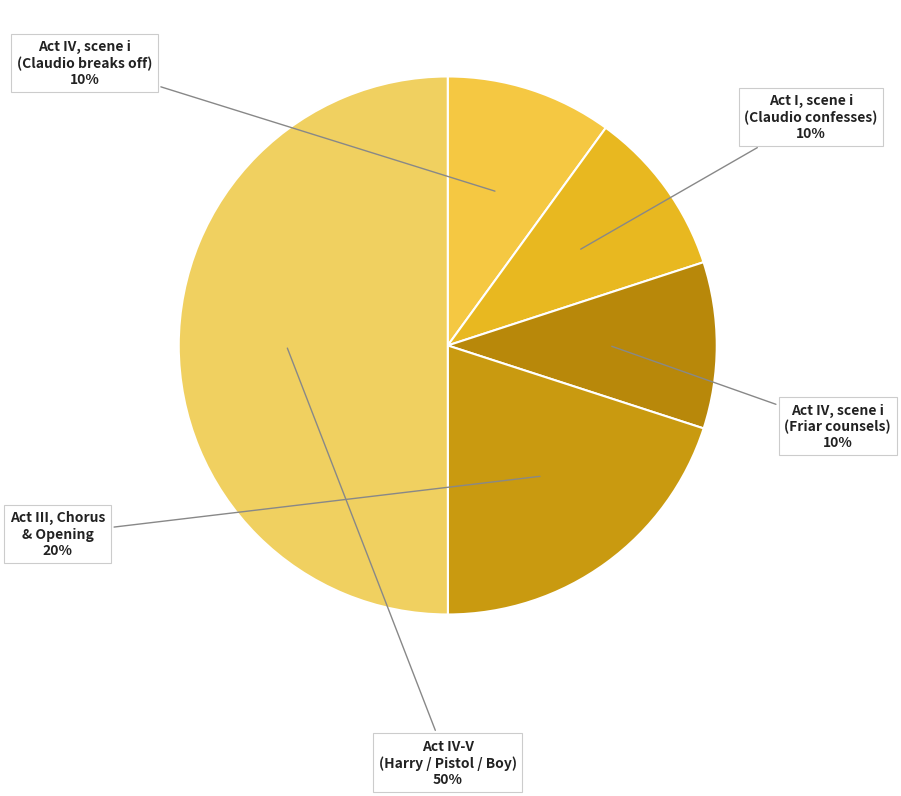

Combined, do Act III, Chorus & Opening and Act I, scene i (Claudio confesses) account for over 50%?

No